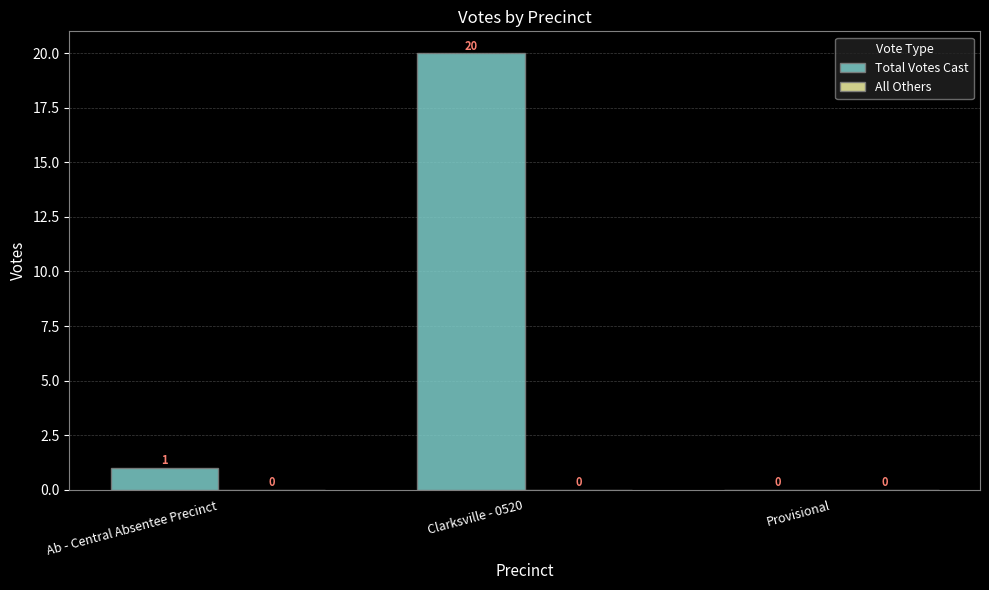

Are the bars horizontal?

No